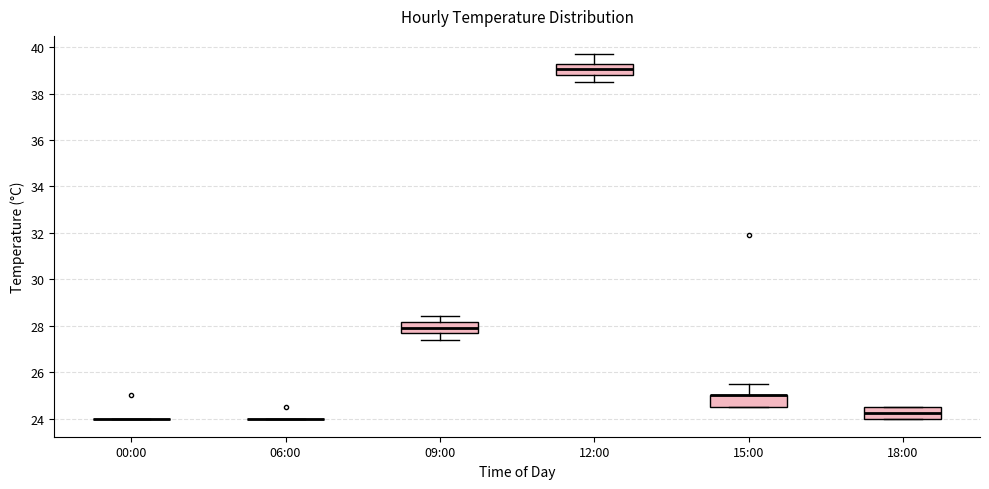

Reading left to right, transcribe this box plot: for each box, give where its median line is, the range the box spans, and where its two whiskers end, as read against the y-axis. The values are not printed on the chart, so give them approximately, as read against the axis.

00:00: box collapsed to a line at 24.0, whiskers 24.0 to 24.0
06:00: box collapsed to a line at 24.0, whiskers 24.0 to 24.0
09:00: median 28.0, box 27.8 to 28.2, whiskers 27.4 to 28.4
12:00: median 39.0, box 38.8 to 39.2, whiskers 38.6 to 39.8
15:00: median 25.0 (drawn on the box's upper edge), box 24.6 to 25.0, whiskers 24.6 to 25.6
18:00: median 24.2, box 24.0 to 24.6, whiskers 24.0 to 24.6